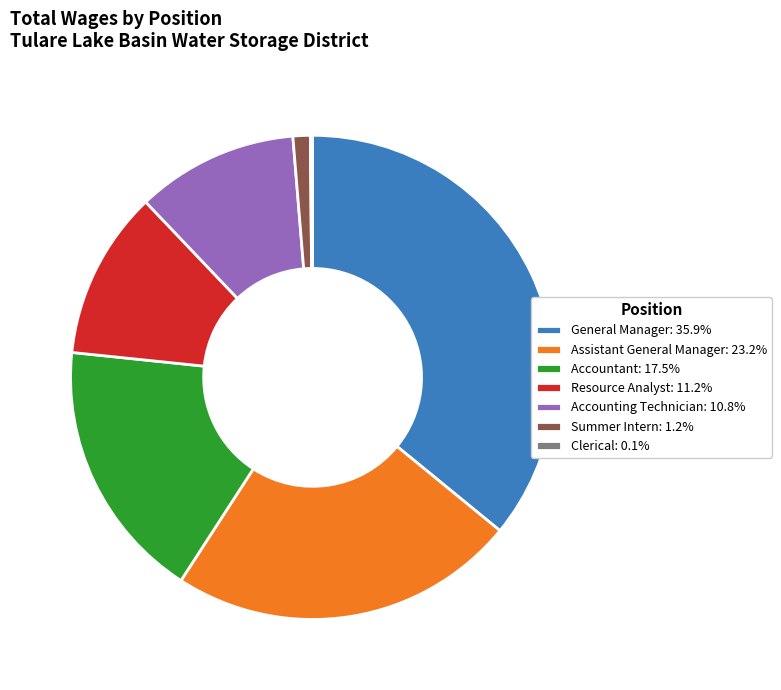

Does any single category account for the majority?

No